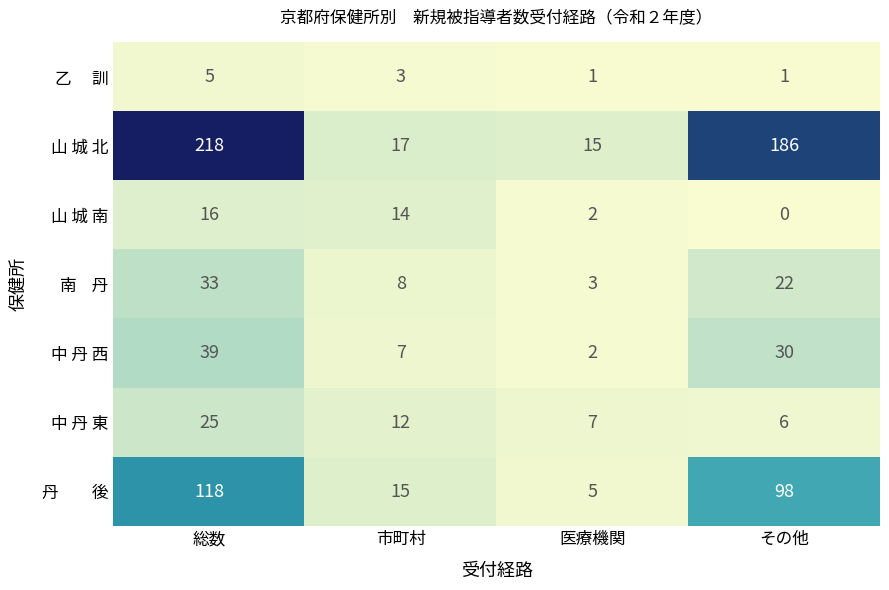

Which series has the largest total across all categories?

山 城 北